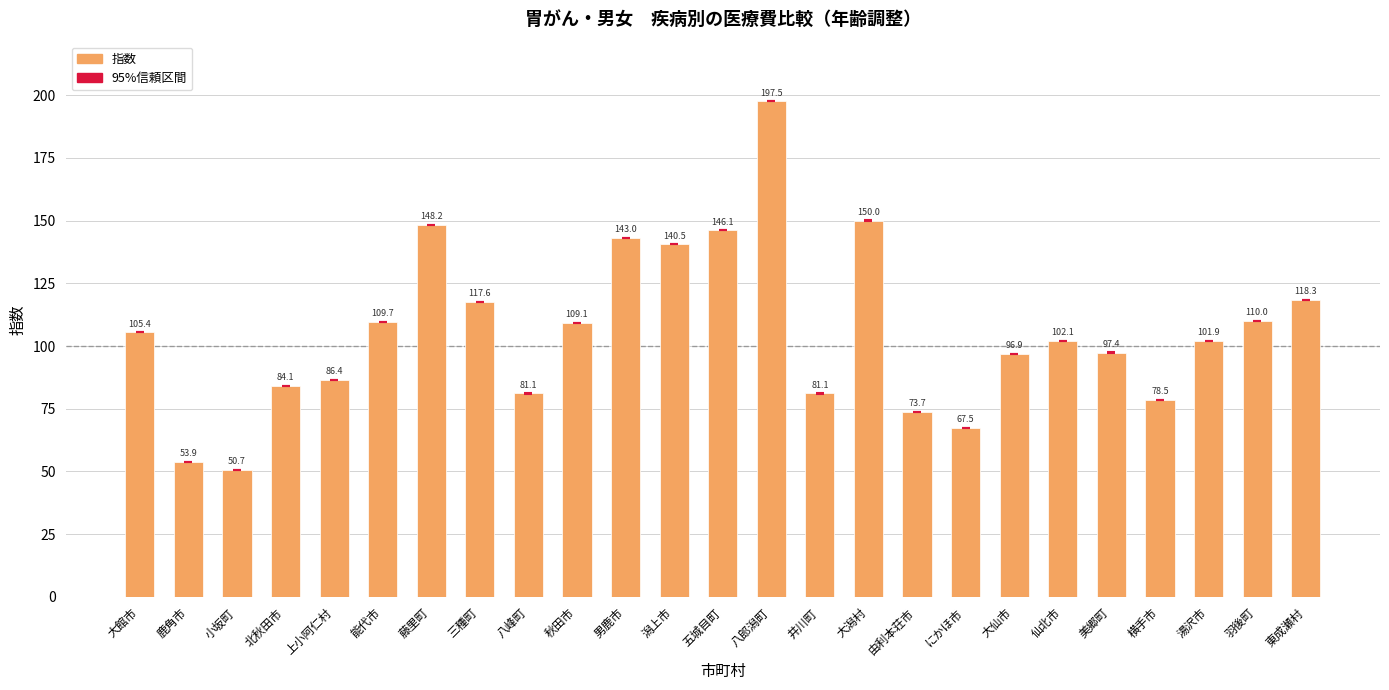

Count the number of values greater than 102.

13